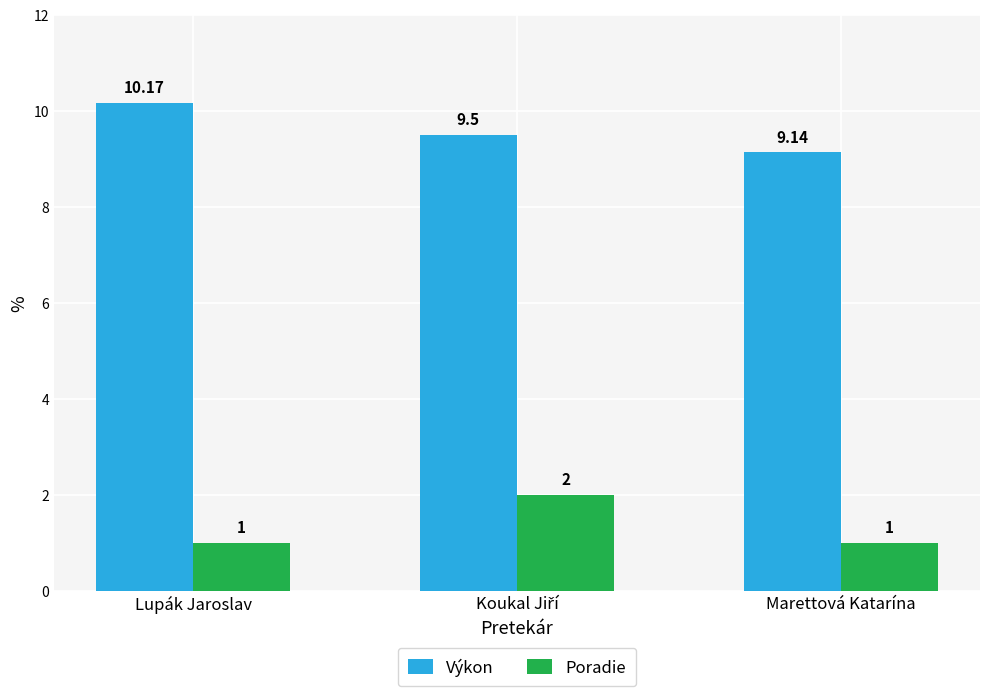

The Poradie series shows 1.0 at Lupák Jaroslav. True or false?

True